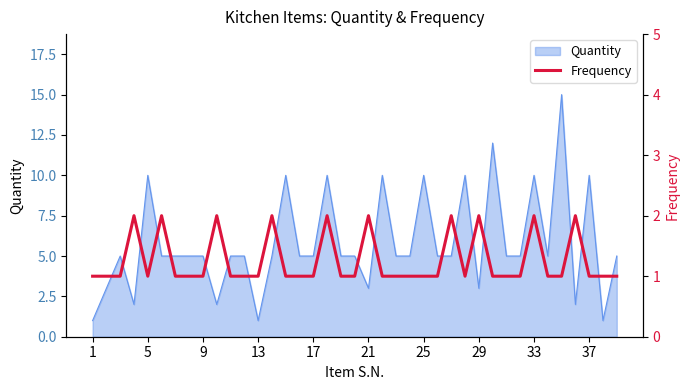

Is it true that Quantity equals 4 at 21?

False